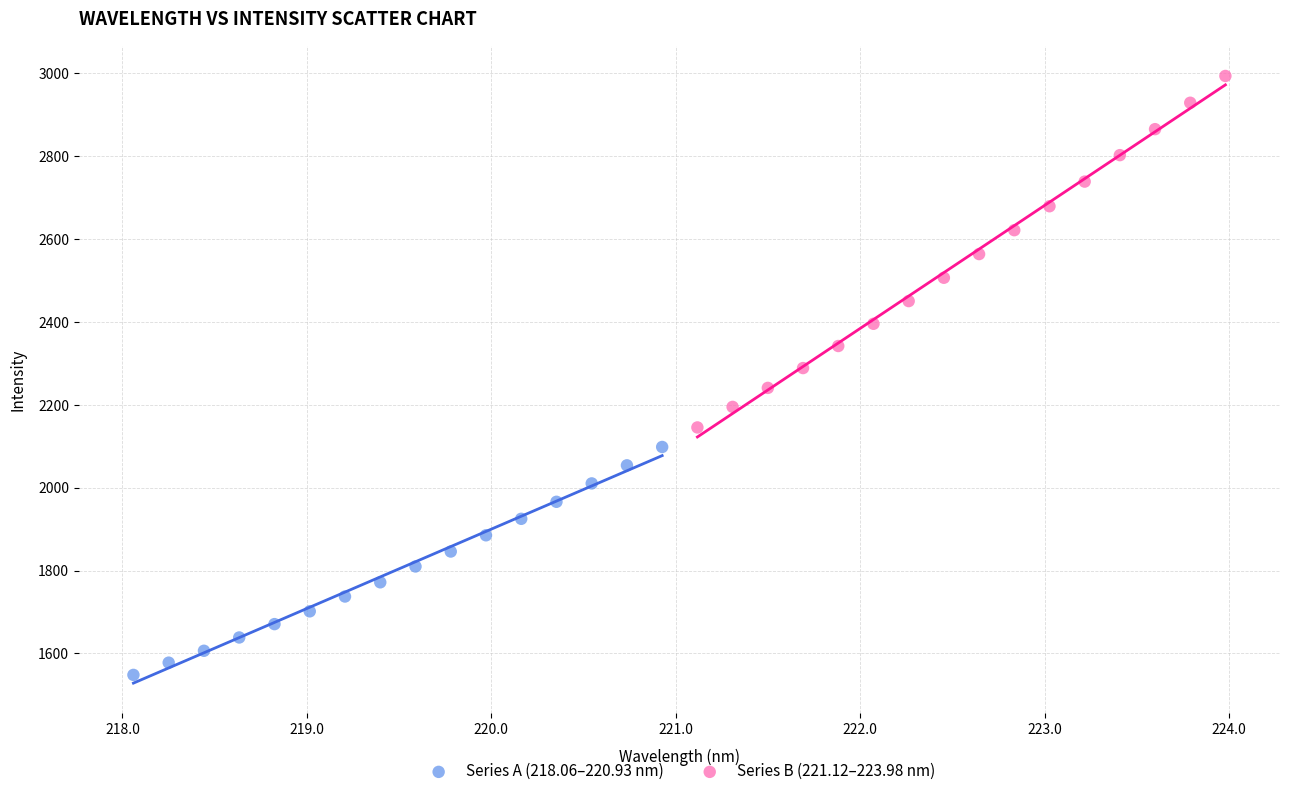

Which series reaches the maximum Y coordinate?

Series B (221.12–223.98 nm)